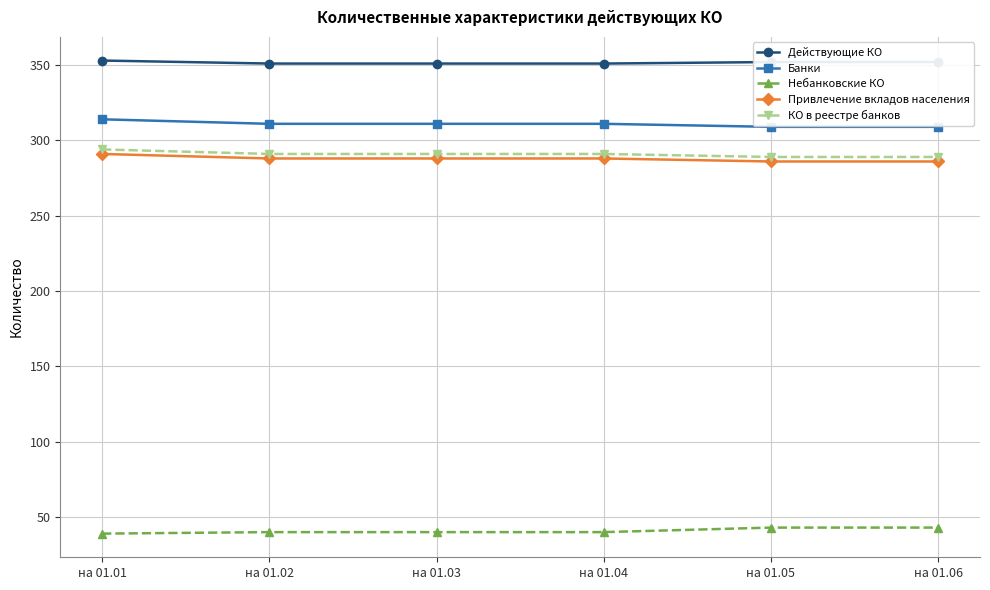

True or false: Привлечение вкладов населения has more than 2 points higher than both neighbors.

False